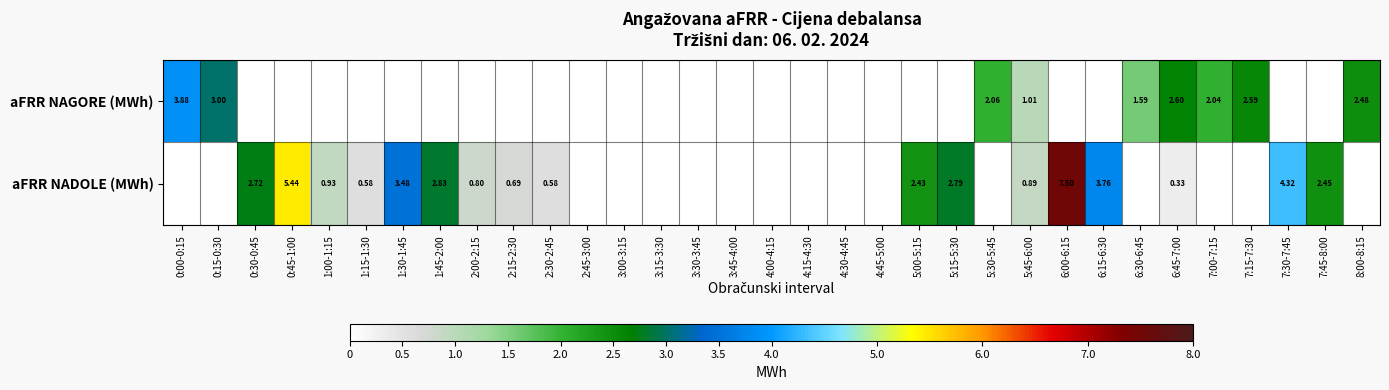

Is the value of aFRR NAGORE (MWh) at 5:45-6:00 greater than the value of aFRR NADOLE (MWh) at 2:00-2:15?

Yes